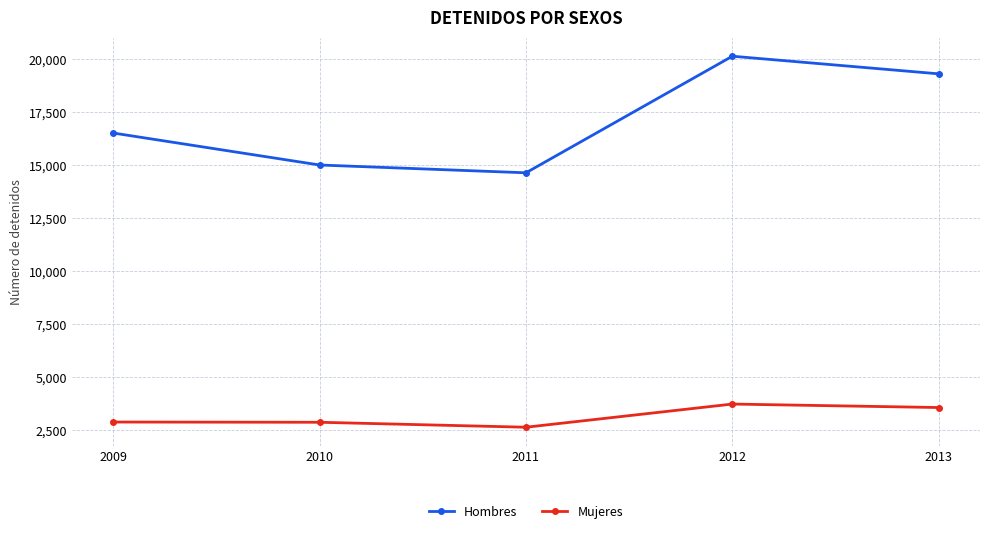

Which category has the lowest value across all series?

2011